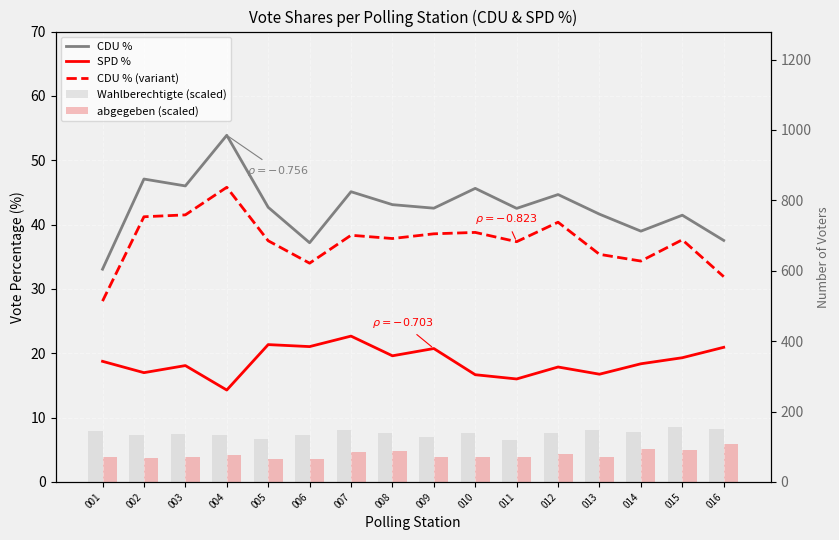

Which category has the lowest value across all series?

005